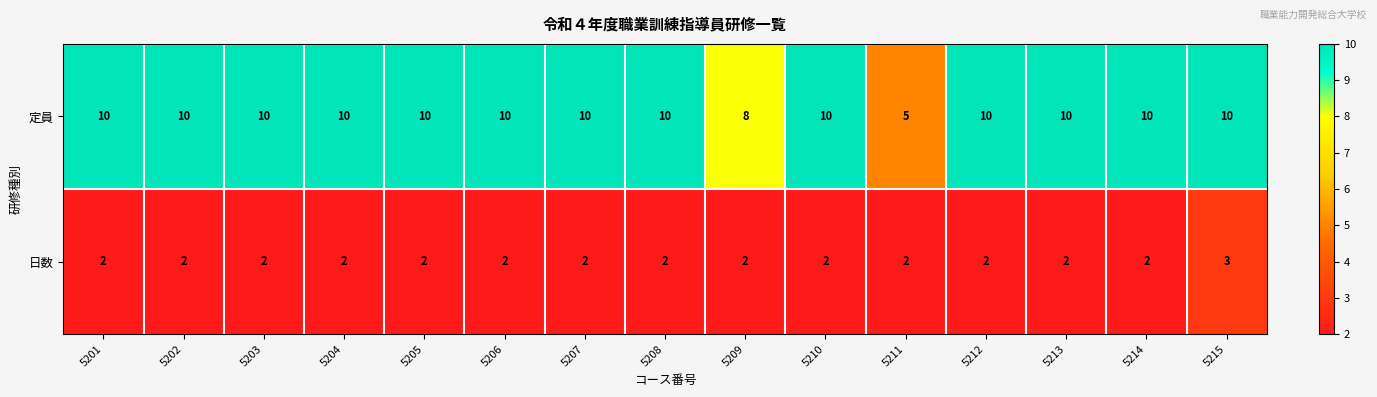

The 定員 series shows 10 at 5210. True or false?

True